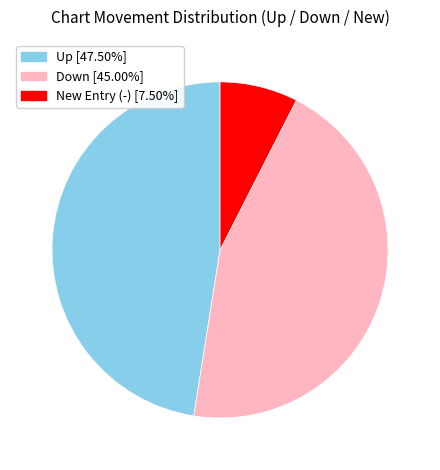

Is there any slice that represents more than half of the pie?

No